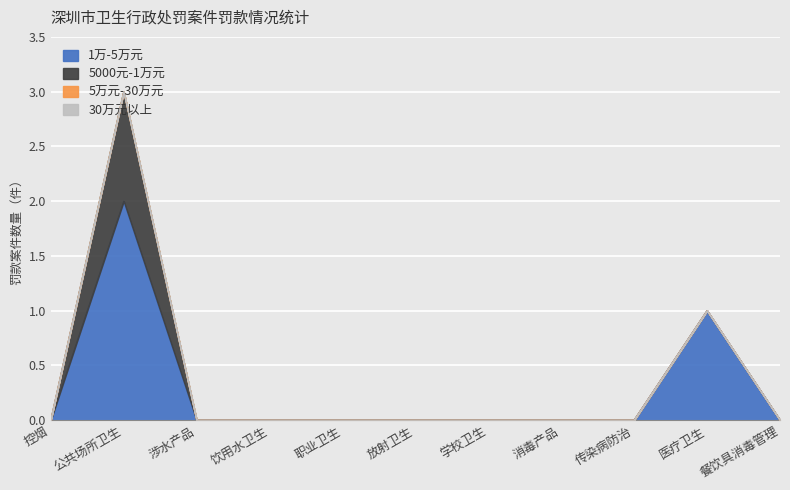

True or false: 5000元-1万元 and 1万-5万元 cross at least once.

False